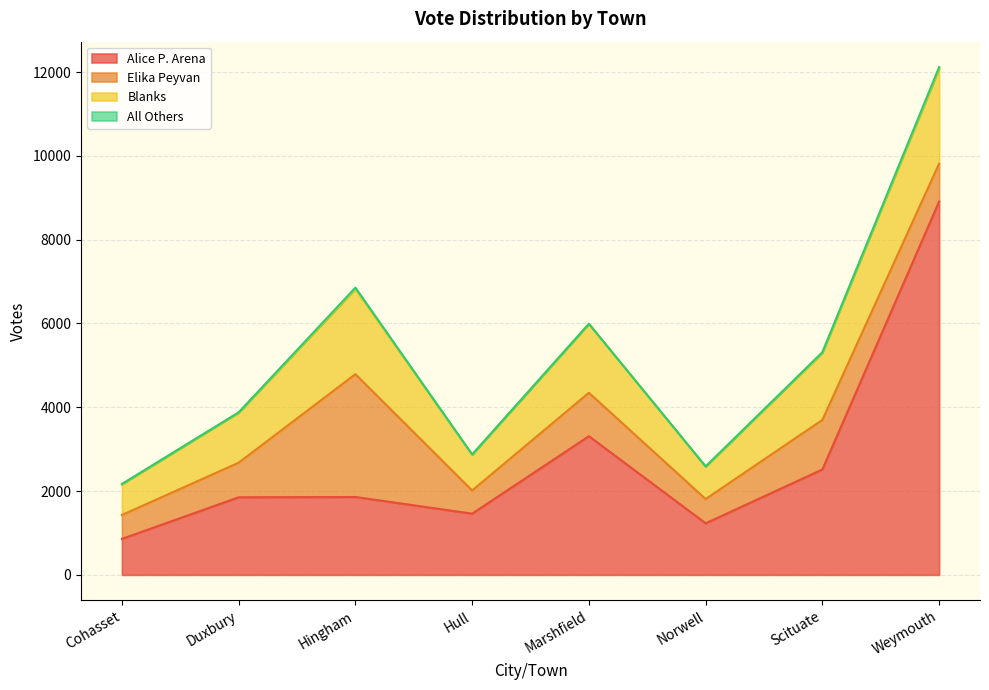

At Cohasset, list the series in order from smallest to largest.

All Others, Elika Peyvan, Blanks, Alice P. Arena